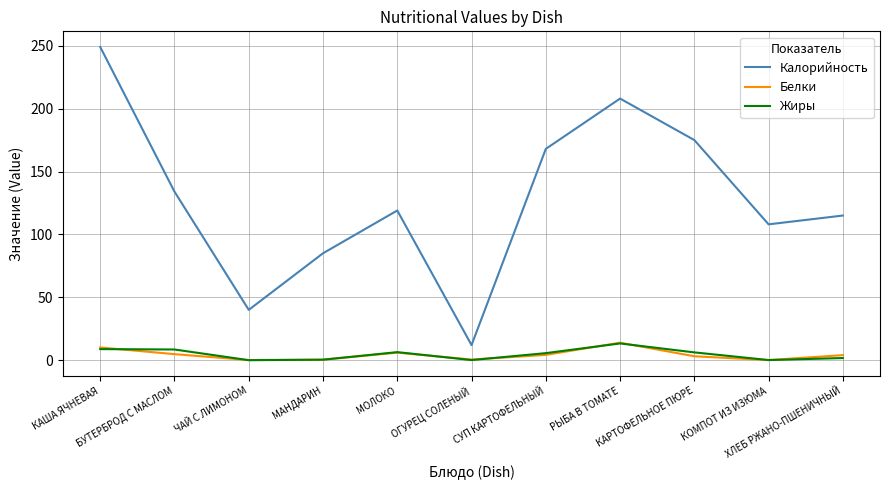

Which series has the largest range (max minus min)?

Калорийность